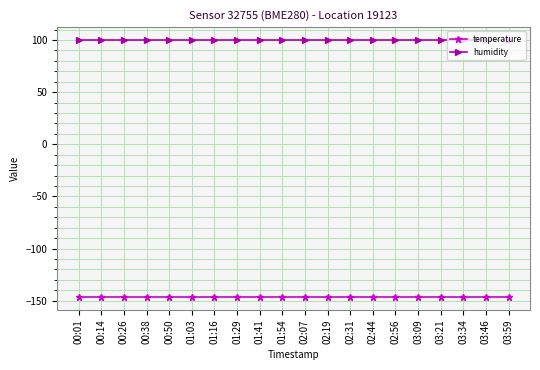

What position from the left is 01:16?

7